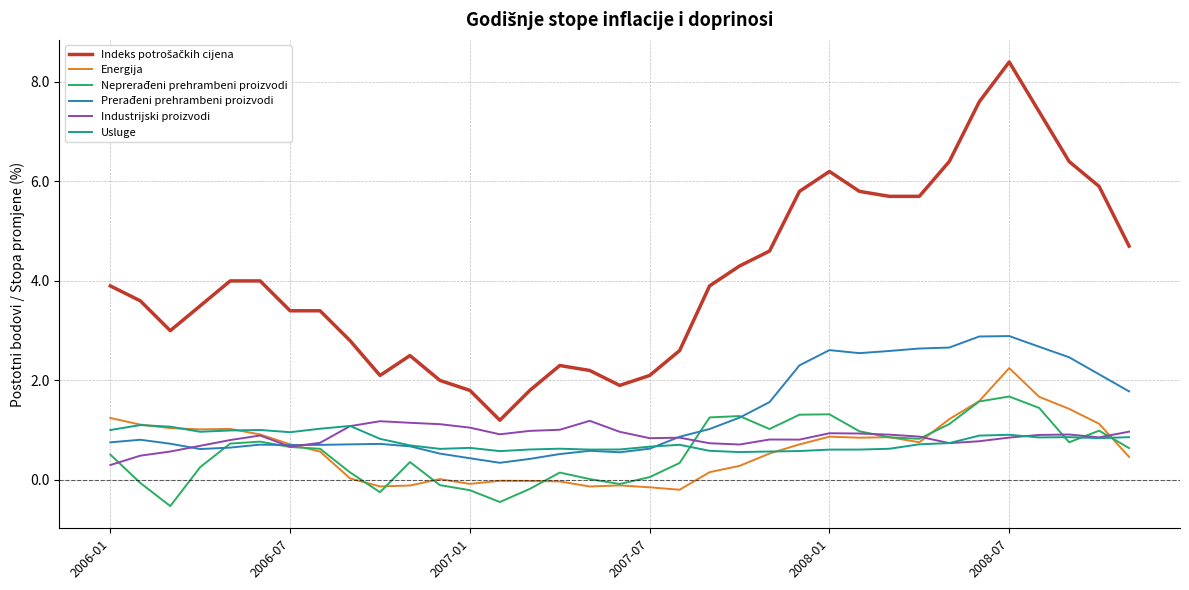

How many lines are shown in the chart?

6